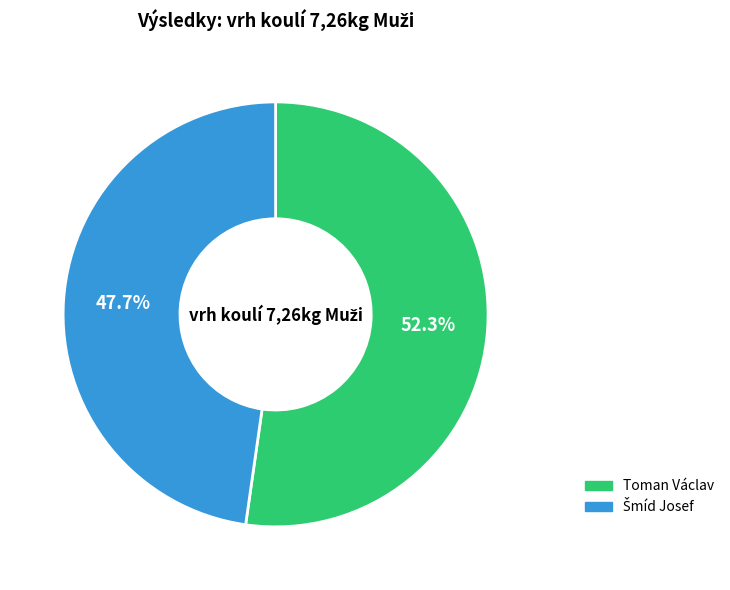

How many slices are in this pie chart?

2